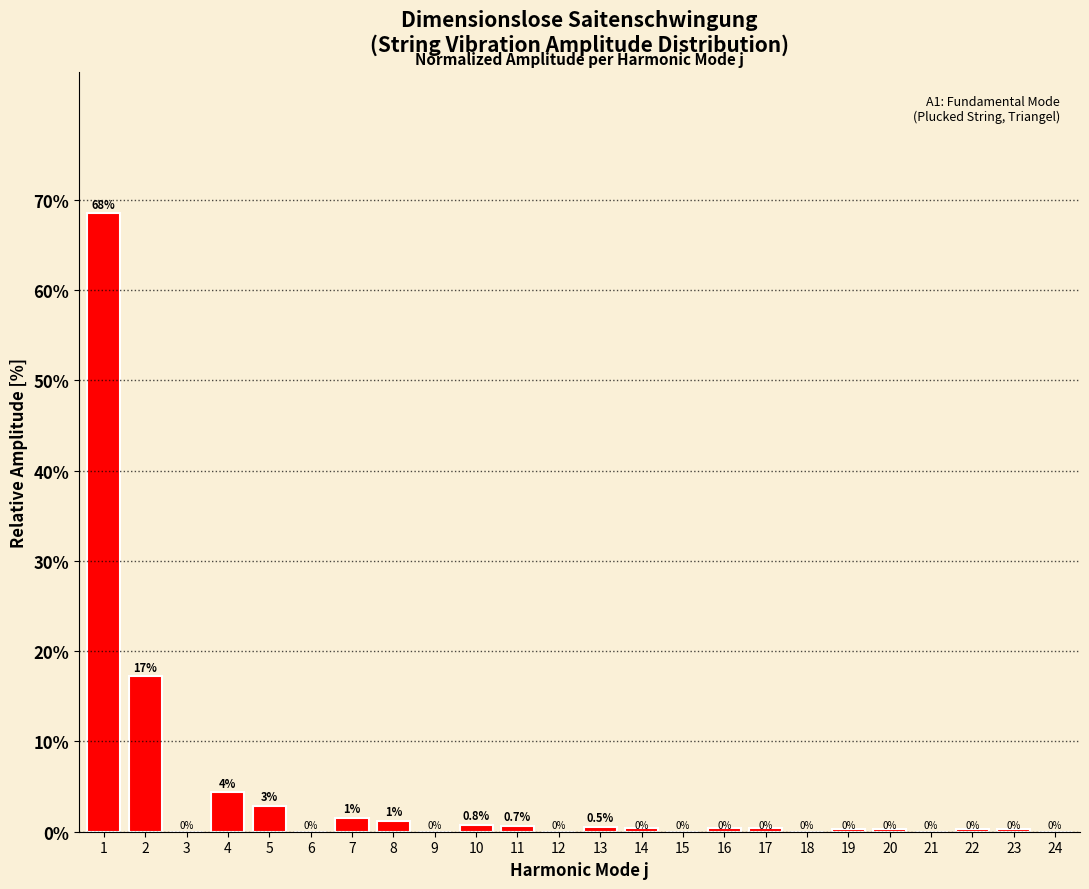

What is the maximum value shown in the chart?

68.5